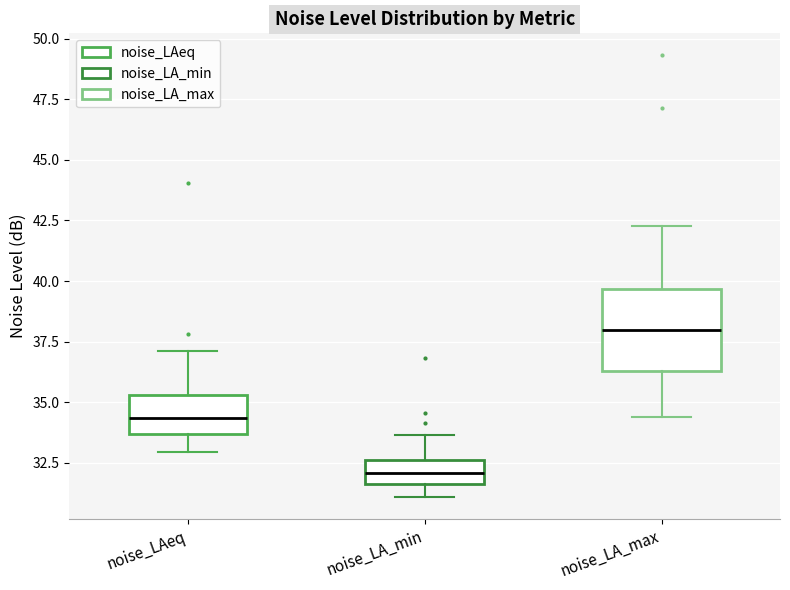

Which box's median line is the highest?

noise_LA_max